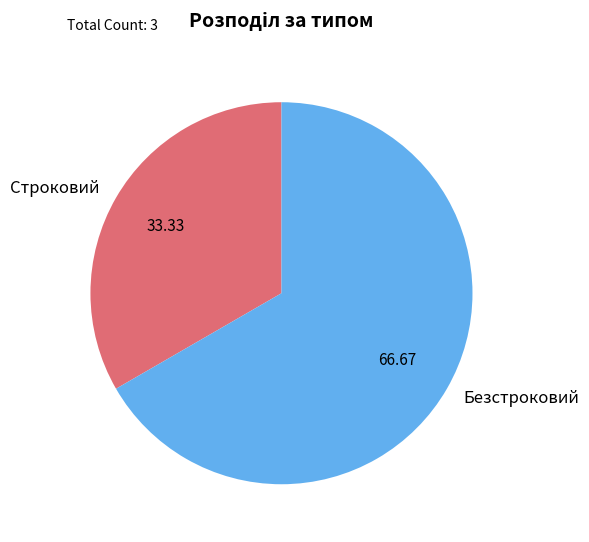

Does Безстроковий represent more than half of the total?

Yes